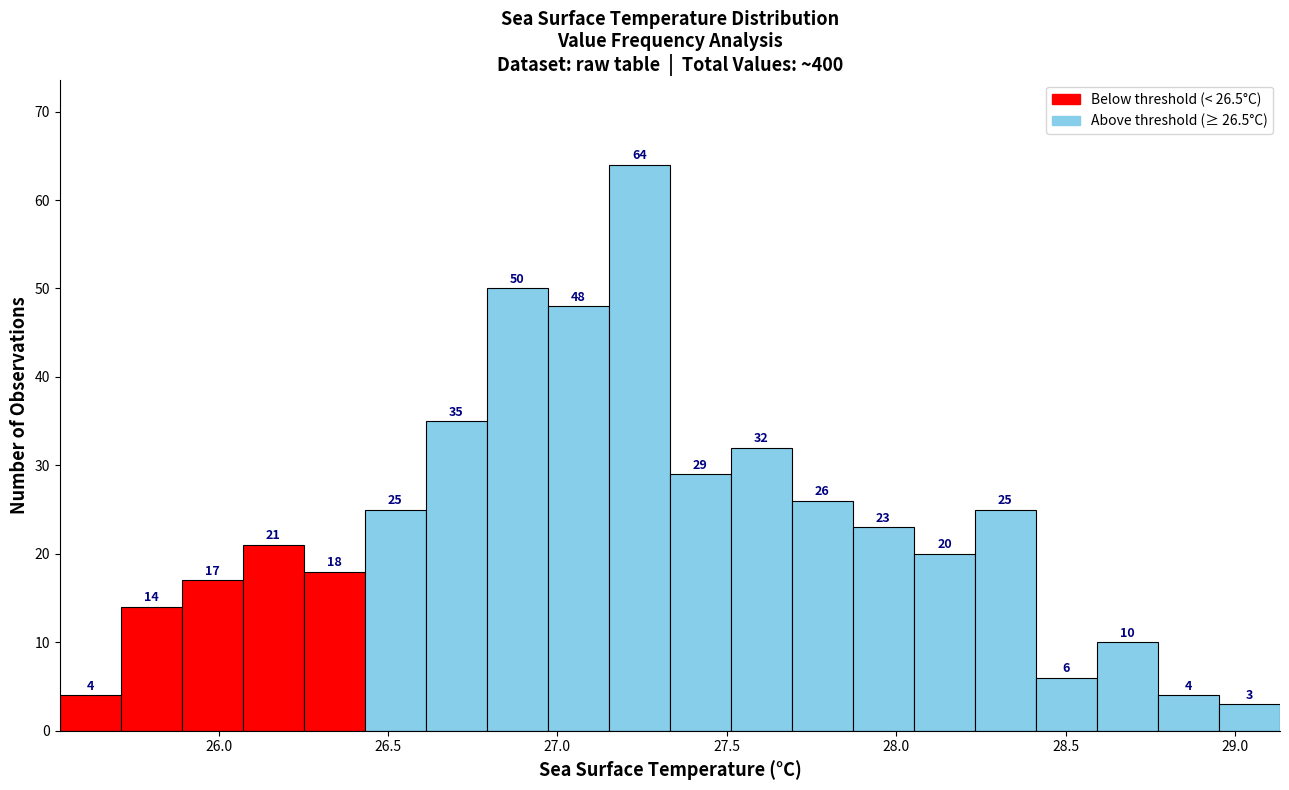

Read against the x-axis, roughly where is the centre of the tallest bar?

27.25